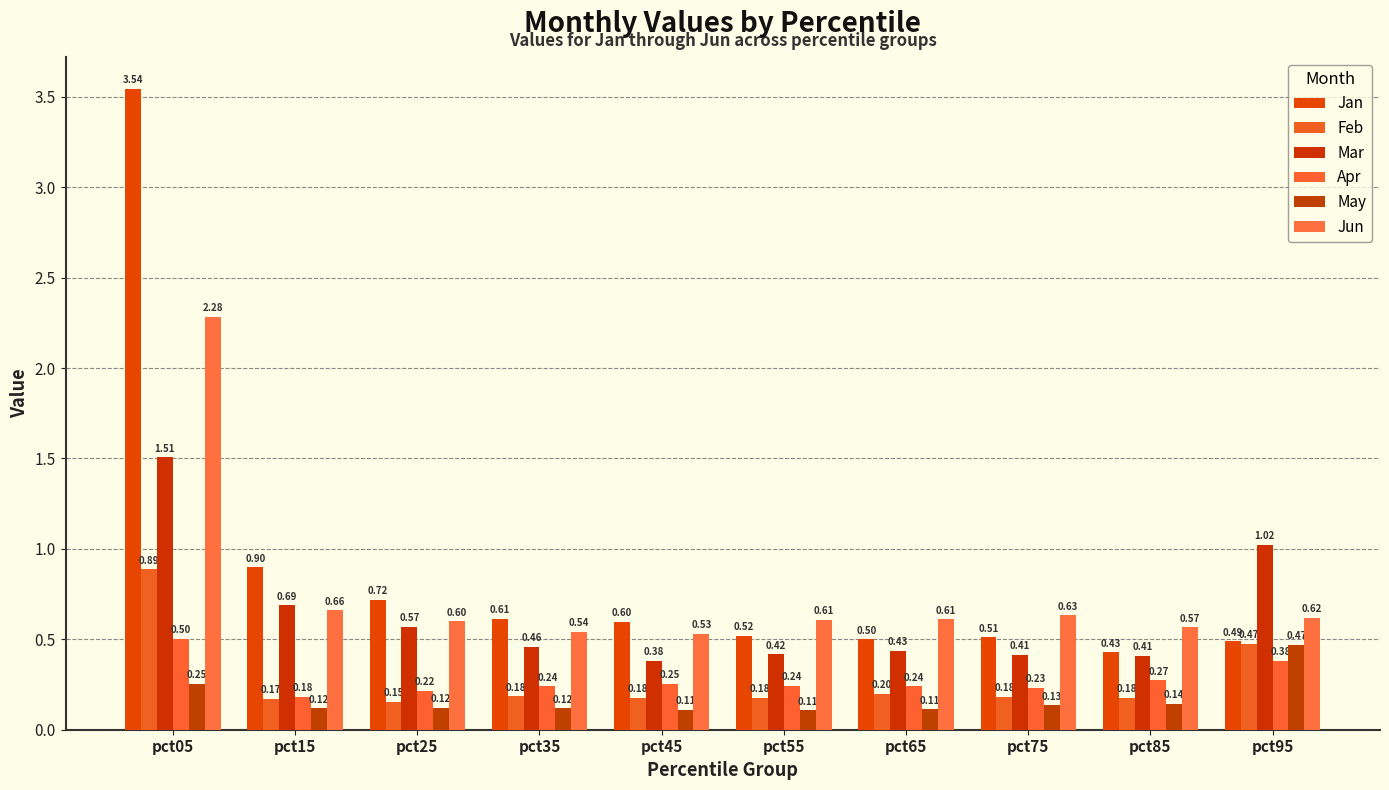

Between pct65 and pct95, which series saw the biggest shift?

Mar